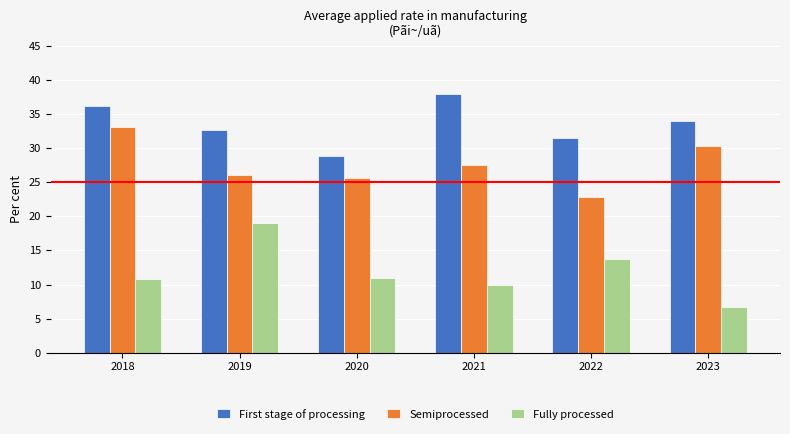

What is the value of the Fully processed bar at the 4th from the left?

10.0